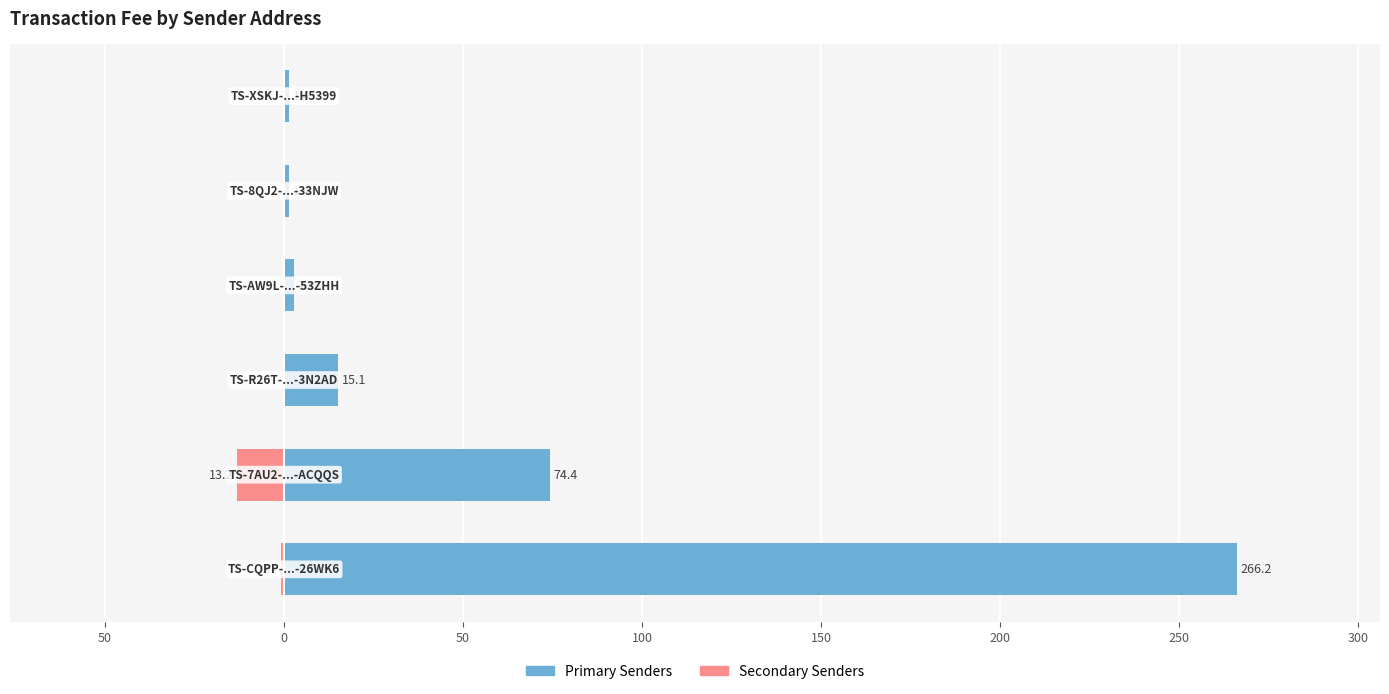

List the series in order of their peak value, lowest first.

Secondary Senders, Primary Senders